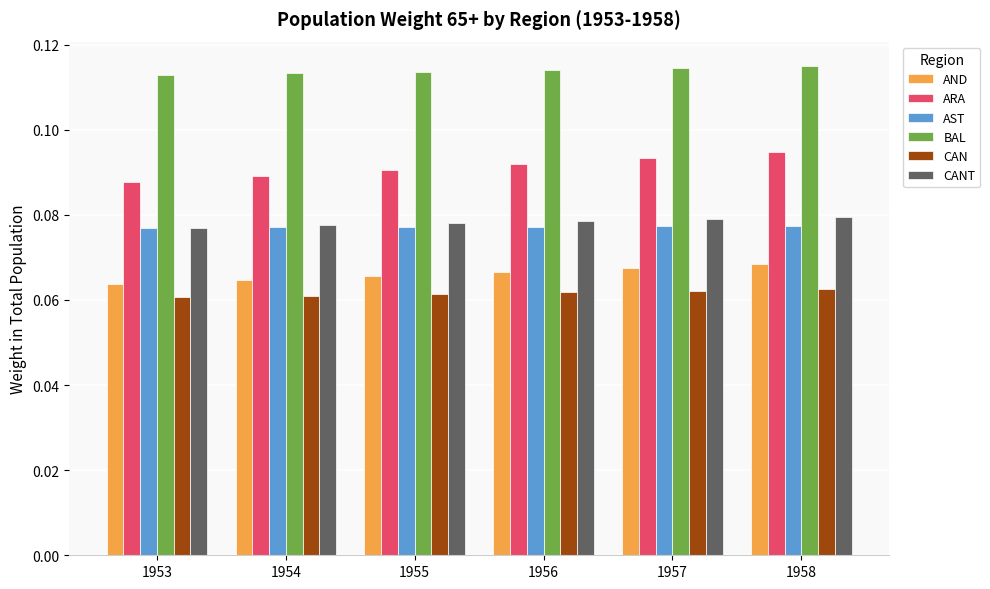

Rank the series by their maximum value, from highest to lowest.

BAL, ARA, CANT, AST, AND, CAN